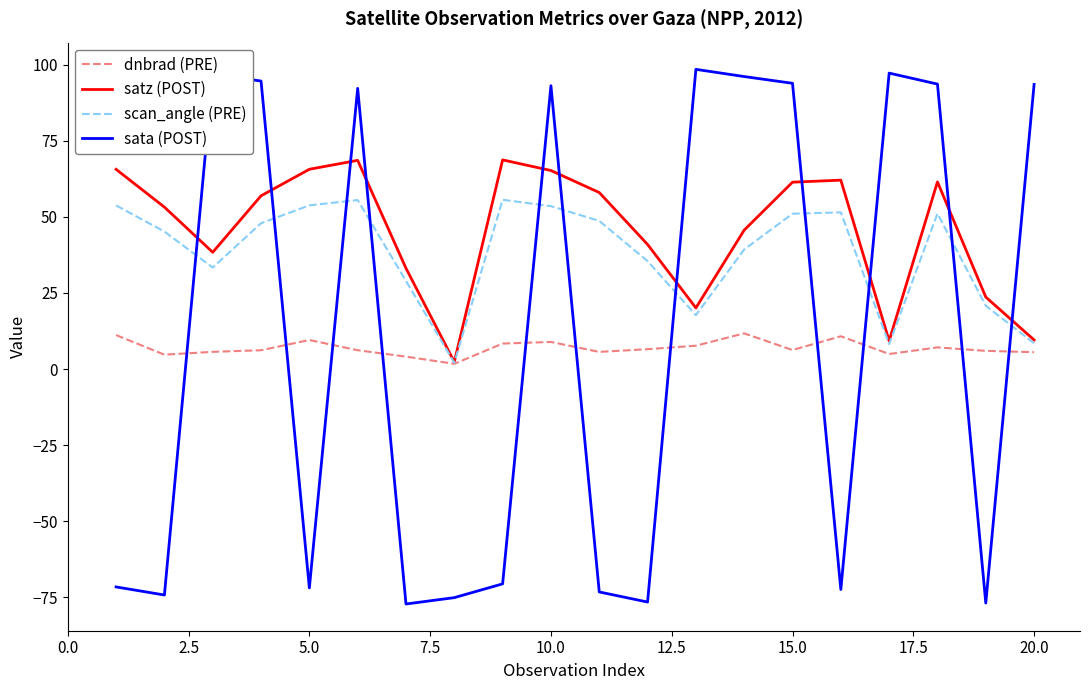

What is the maximum value for scan_angle (PRE)?

55.6